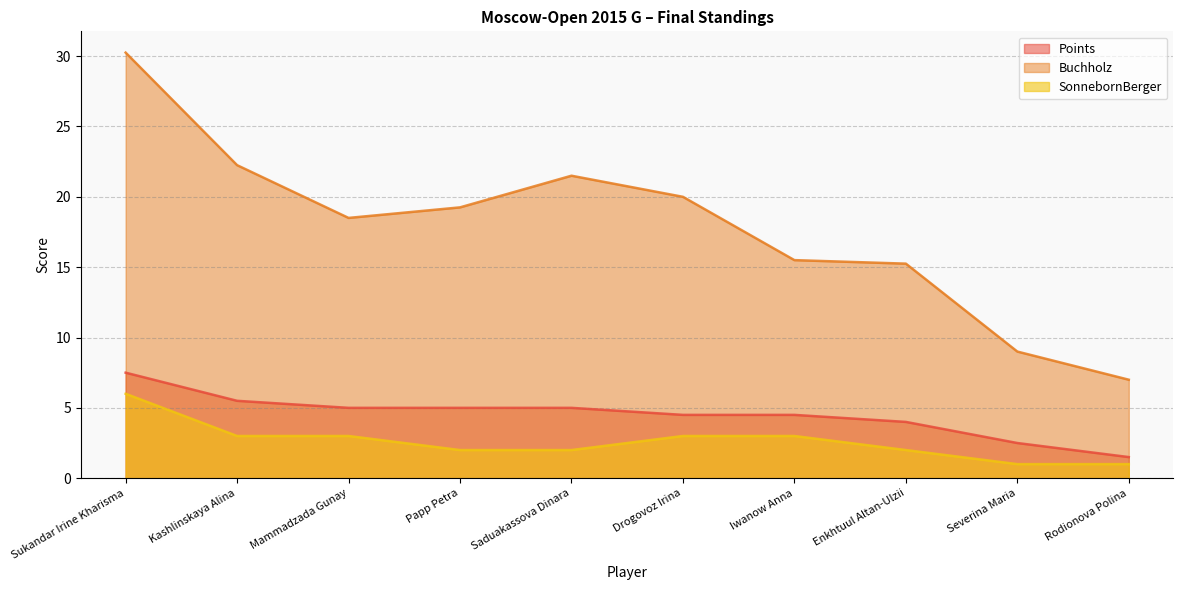

Which series has the largest range (max minus min)?

Buchholz